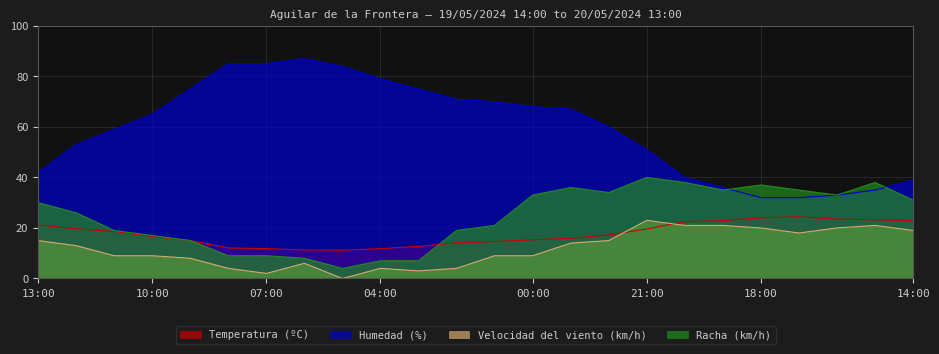

Reading left to right, extract all data points from this chart.

Temperatura (ºC): 21.2	19.7	18.6	16.7	15.0	12.1	11.8	11.3	11.2	11.8	12.7	14.1	14.6	15.3	15.9	17.2	19.6	22.5	22.9	24.0	24.4	23.5	23.2	22.9
Humedad (%): 42.0	53.0	59.0	65.0	75.0	85.0	85.0	87.0	84.0	79.0	75.0	71.0	70.0	68.0	67.0	60.0	51.0	40.0	36.0	32.0	32.0	33.0	35.0	39.0
Velocidad del viento (km/h): 15.0	13.0	9.0	9.0	8.0	4.0	2.0	6.0	0.0	4.0	3.0	4.0	9.0	9.0	14.0	15.0	23.0	21.0	21.0	20.0	18.0	20.0	21.0	19.0
Racha (km/h): 30.0	26.0	19.0	17.0	15.0	9.0	9.0	8.0	4.0	7.0	7.0	19.0	21.0	33.0	36.0	34.0	40.0	38.0	35.0	37.0	35.0	33.0	38.0	31.0